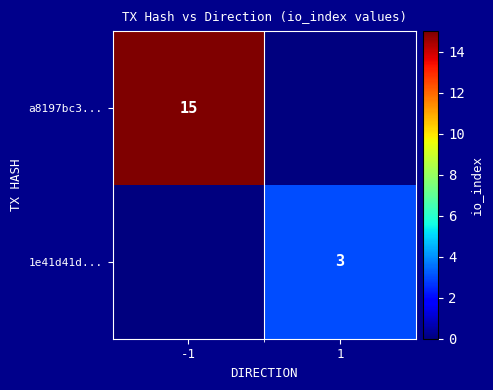

The value of a8197bc3... at -1 is 22. True or false?

False